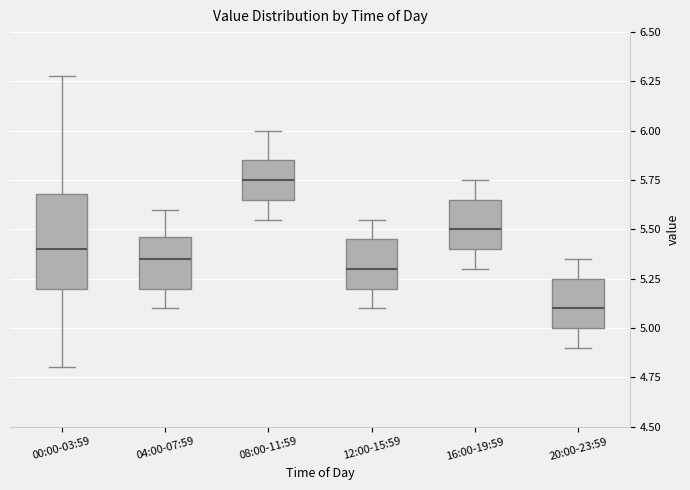

Reading left to right, transcribe this box plot: for each box, give where its median line is, the range the box spans, and where its two whiskers end, as read against the y-axis. The values are not printed on the chart, so give them approximately, as read against the axis.

00:00-03:59: median 5.40, box 5.20 to 5.70, whiskers 4.80 to 6.30
04:00-07:59: median 5.35, box 5.20 to 5.45, whiskers 5.10 to 5.60
08:00-11:59: median 5.75, box 5.65 to 5.85, whiskers 5.55 to 6.00
12:00-15:59: median 5.30, box 5.20 to 5.45, whiskers 5.10 to 5.55
16:00-19:59: median 5.50, box 5.40 to 5.65, whiskers 5.30 to 5.75
20:00-23:59: median 5.10, box 5.00 to 5.25, whiskers 4.90 to 5.35